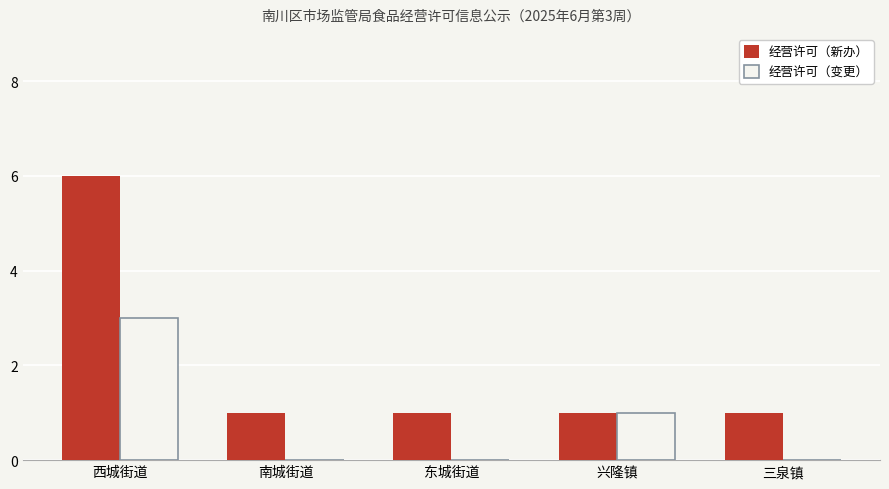

What is the spread (max minus min) of values at 南城街道?

1